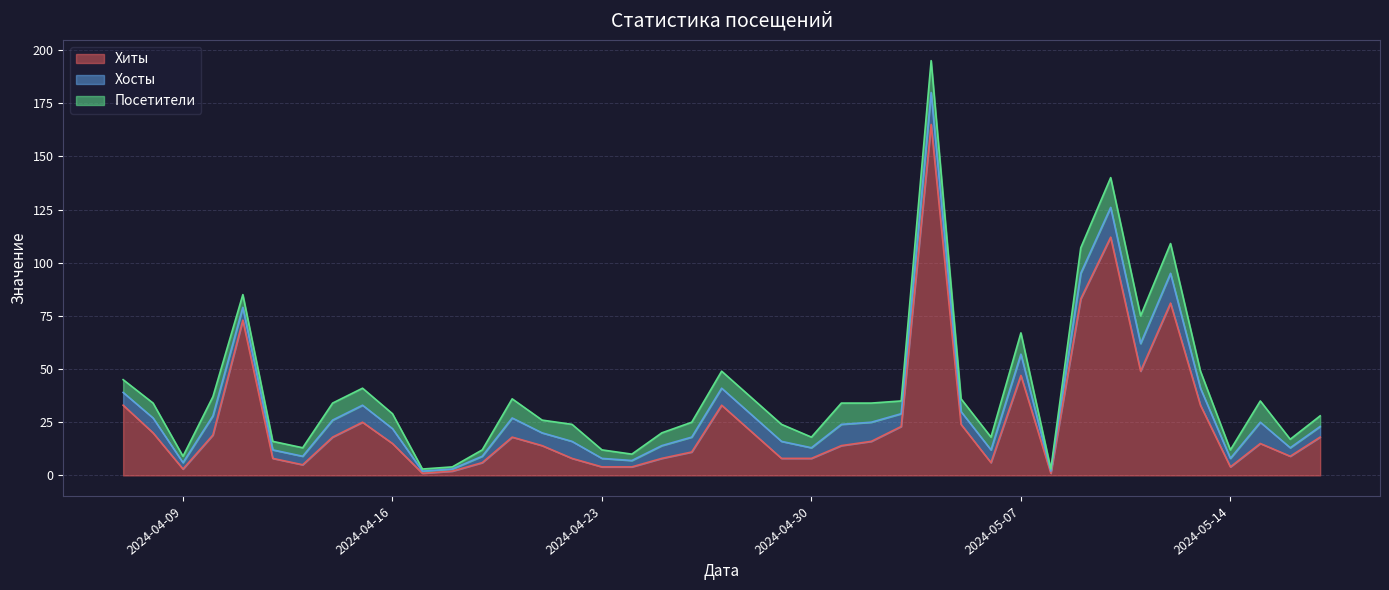

Does the chart display data point markers on the line(s)?

No